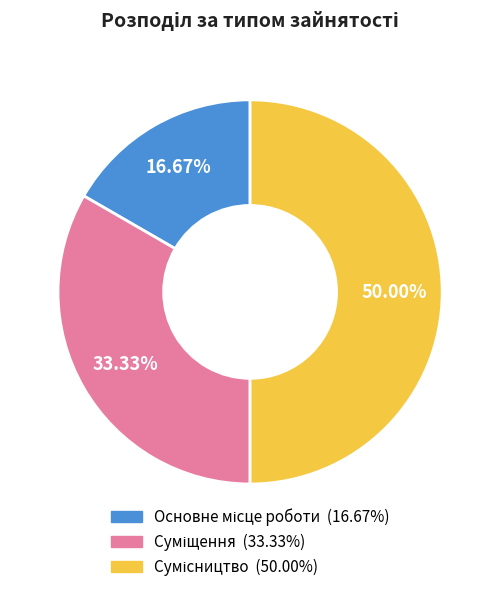

True or false: Основне місце роботи accounts for 17% of the total.

True